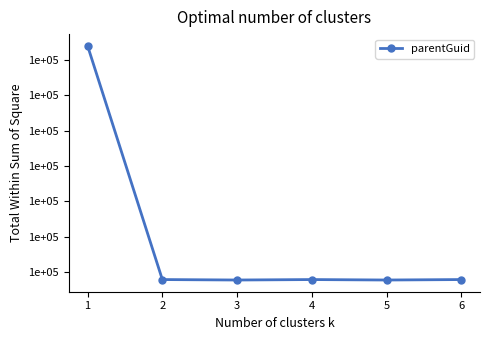

How many points are higher than both their immediate neighbors (excluding endpoints)?

1